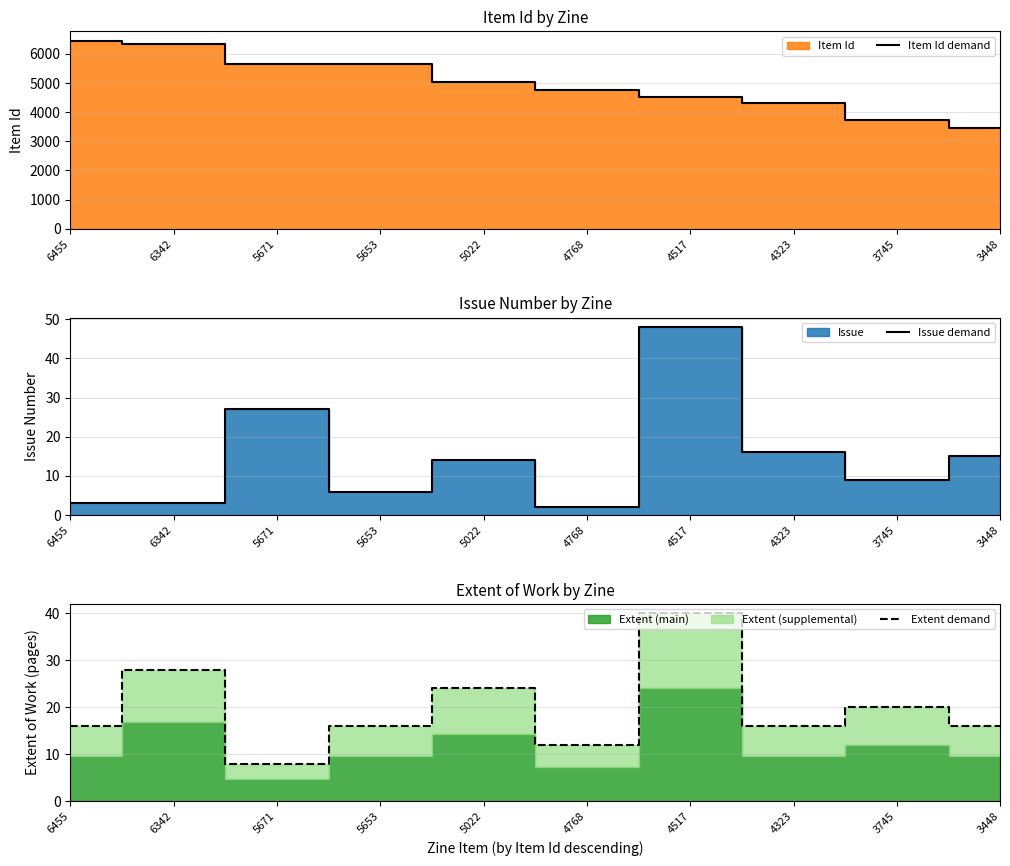

How many values in the Item Id demand series exceed 5022?

4